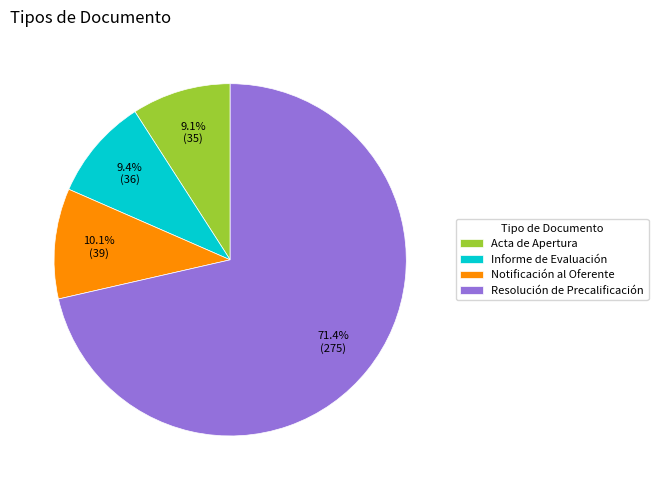

The Resolución de Precalificación slice represents 79% of the pie. True or false?

False